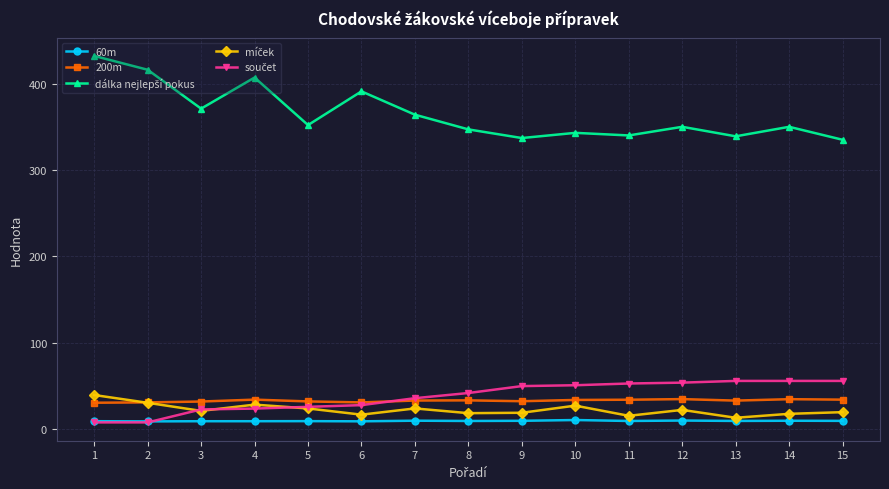

What is the greatest value displayed?

432.0